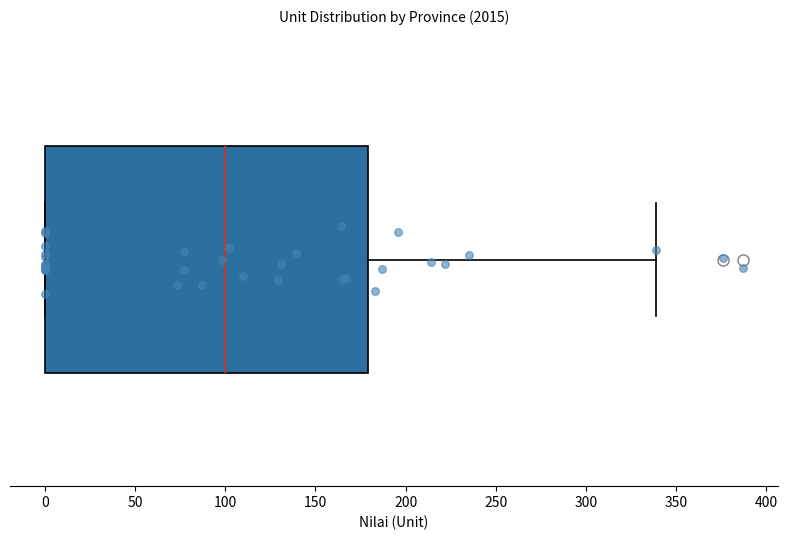

Transcribe this box plot: give where the median line is, the range the box spans, and where the two whiskers end, as read against the x-axis. The values are not printed on the chart, so give them approximately, as read against the axis.

median 100, box 0 to 180, whiskers 0 to 340